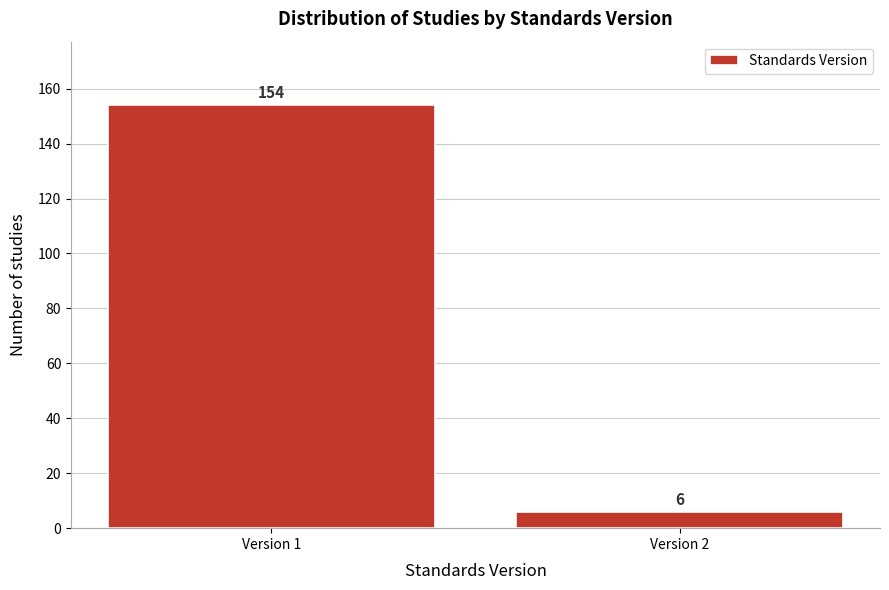

Reading left to right, list all the values displayed in this chart.

Version 1=154	Version 2=6